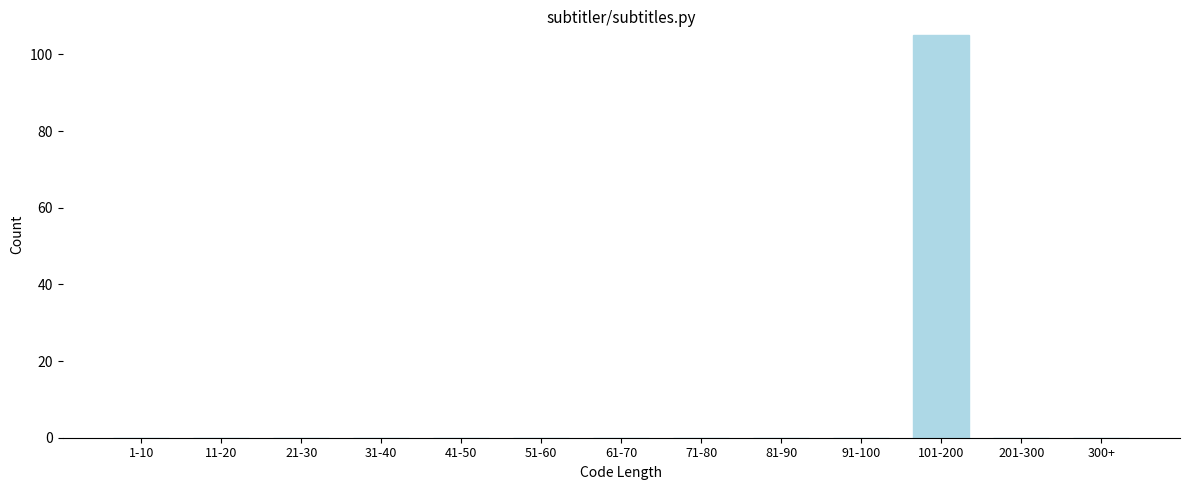

Reading right to left, transcribe all the data shown in this chart.

300+=0	201-300=0	101-200=105	91-100=0	81-90=0	71-80=0	61-70=0	51-60=0	41-50=0	31-40=0	21-30=0	11-20=0	1-10=0